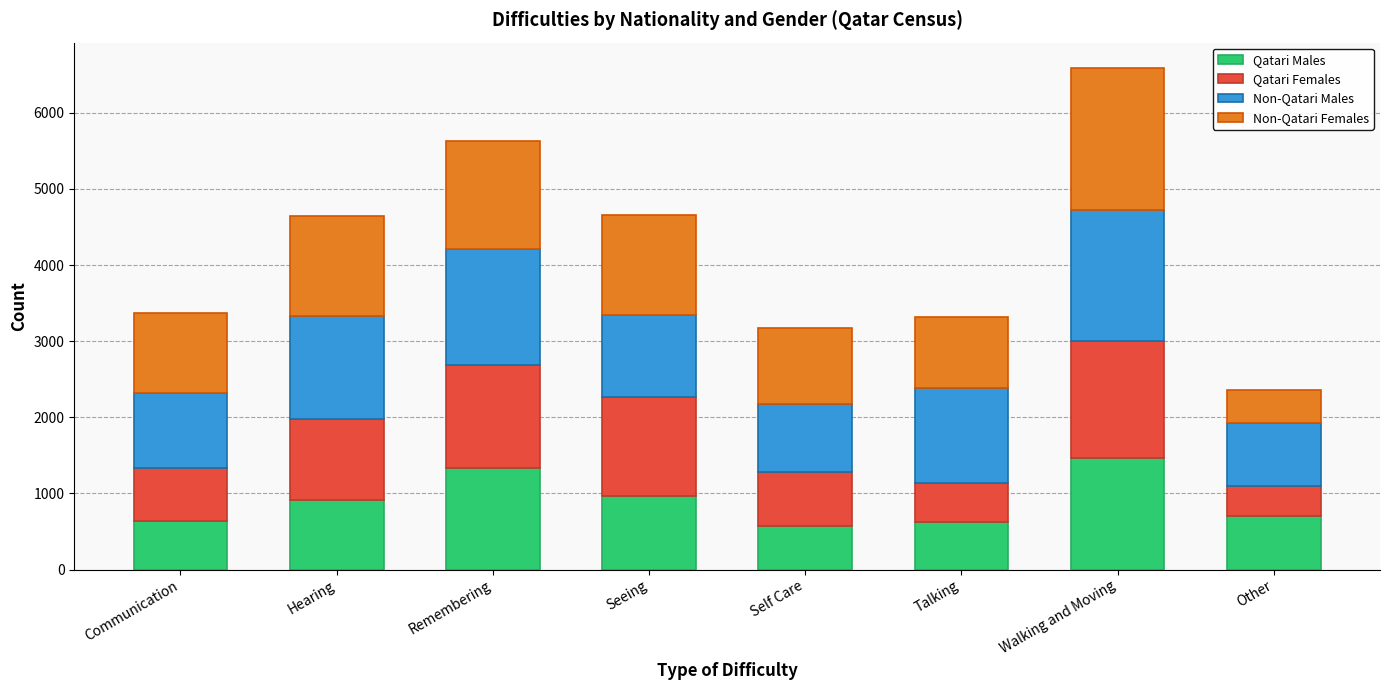

What is the average value of the Qatari Males series?

902